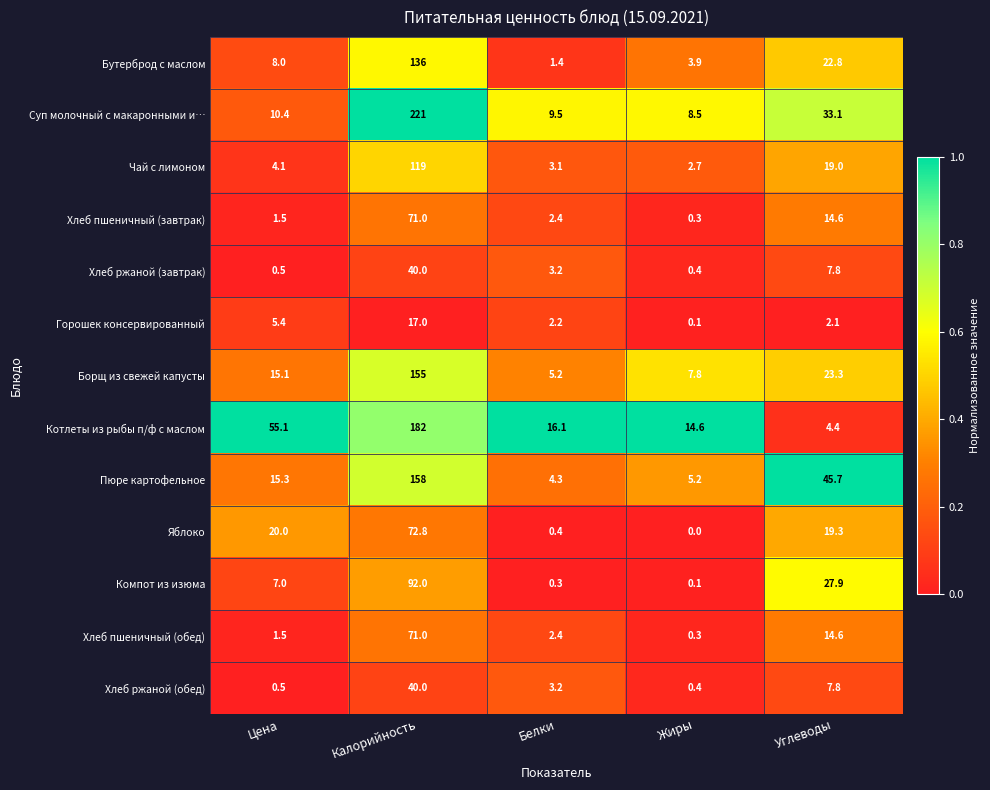

At how many categories does at least one series exceed 0?

5